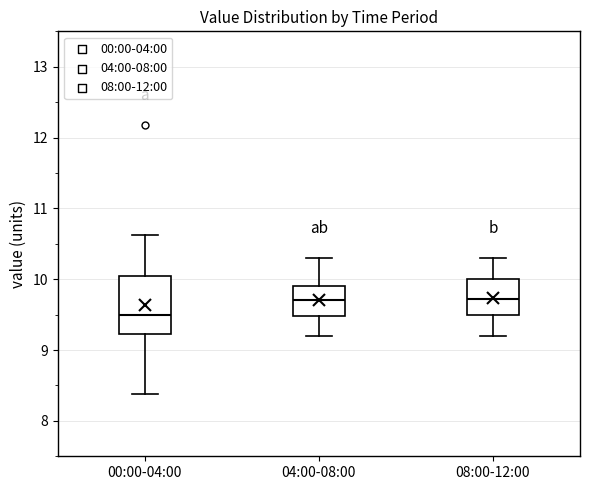

Comparing the boxes themselves (not the whiskers), which one is the tallest?

00:00-04:00